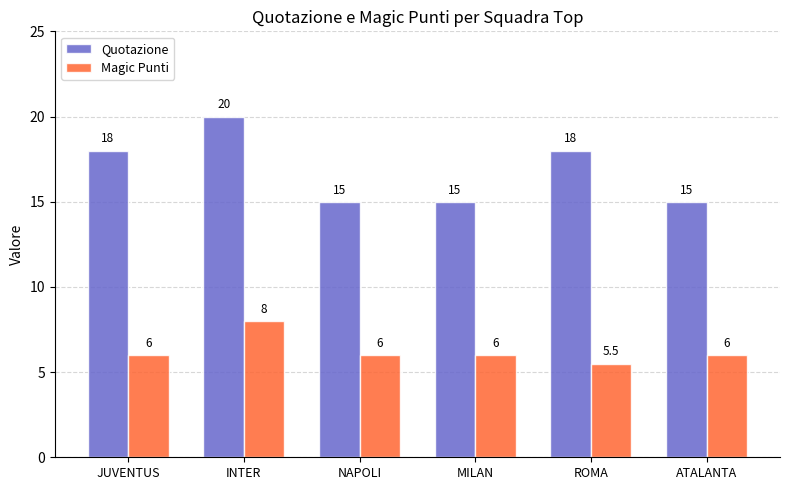

What is the maximum value for Magic Punti?

8.0